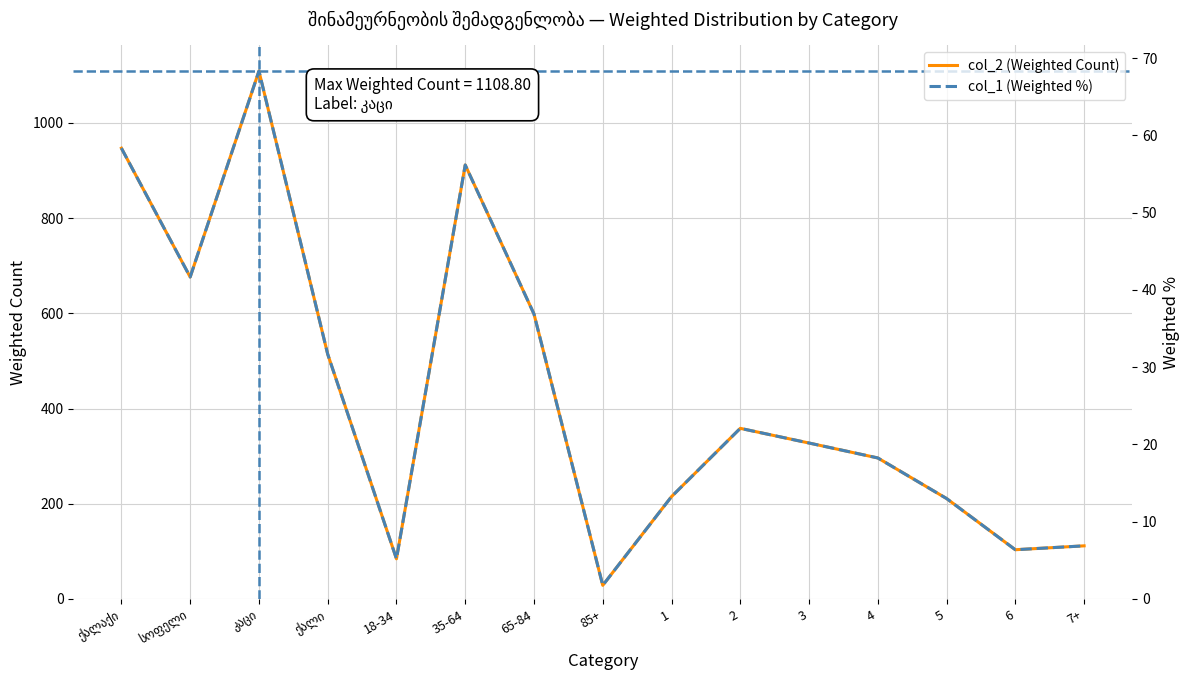

True or false: col_1 (Weighted %) and col_2 (Weighted Count) cross at least once.

False